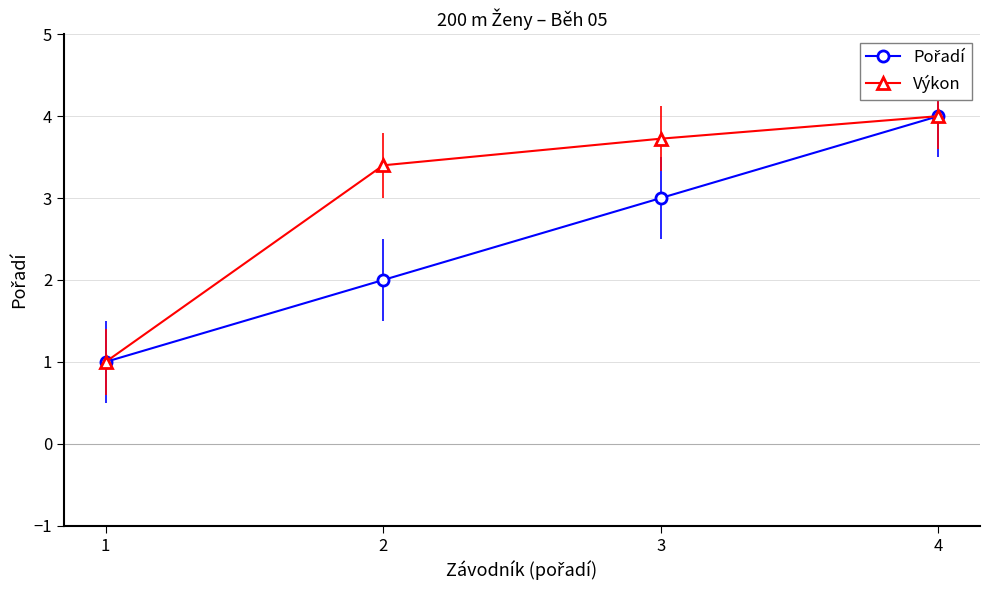

True or false: Výkon has more than 2 points higher than both neighbors.

False